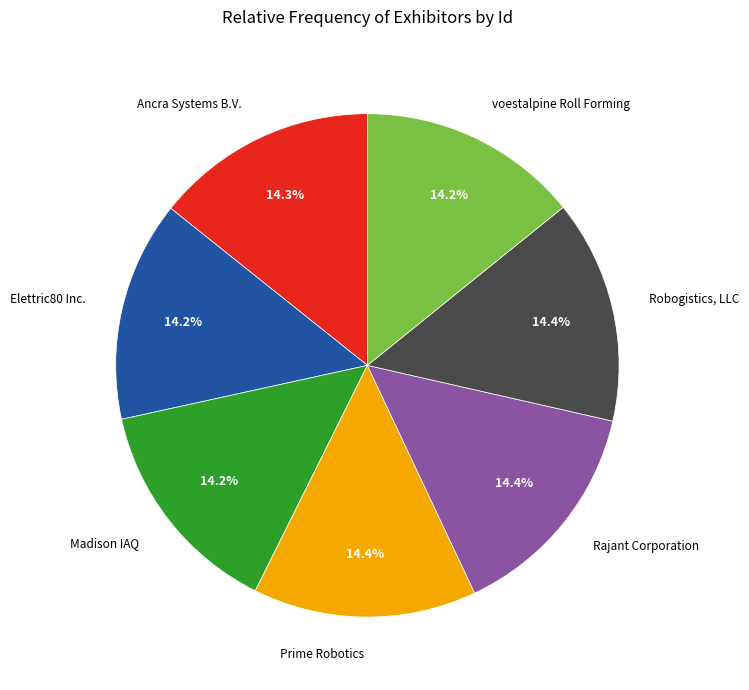

To the nearest percent, what portion does Madison IAQ represent?

14%